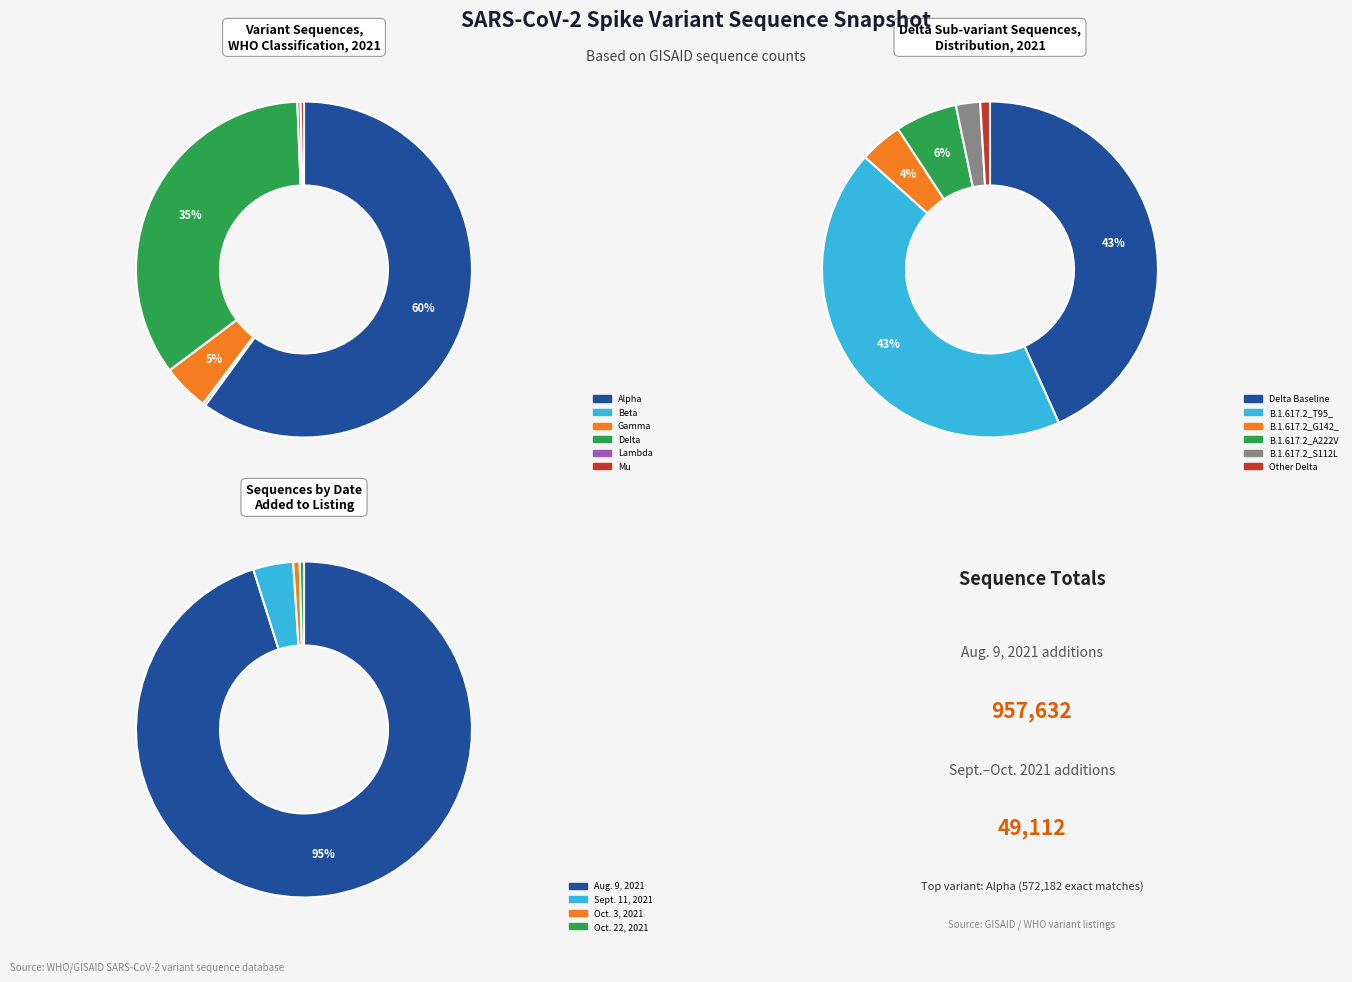

What is the largest slice in the pie chart?

Alpha